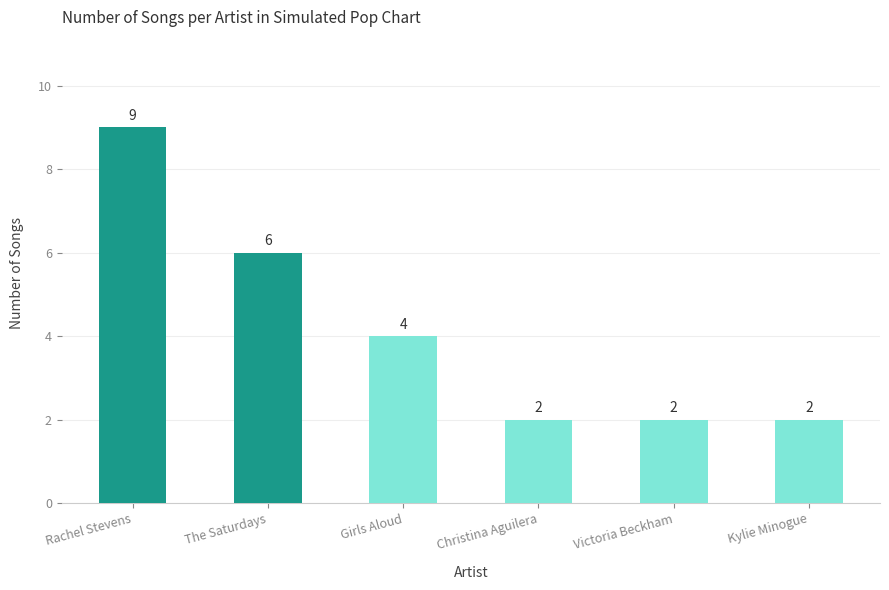

Reading left to right, transcribe all the data shown in this chart.

9	6	4	2	2	2